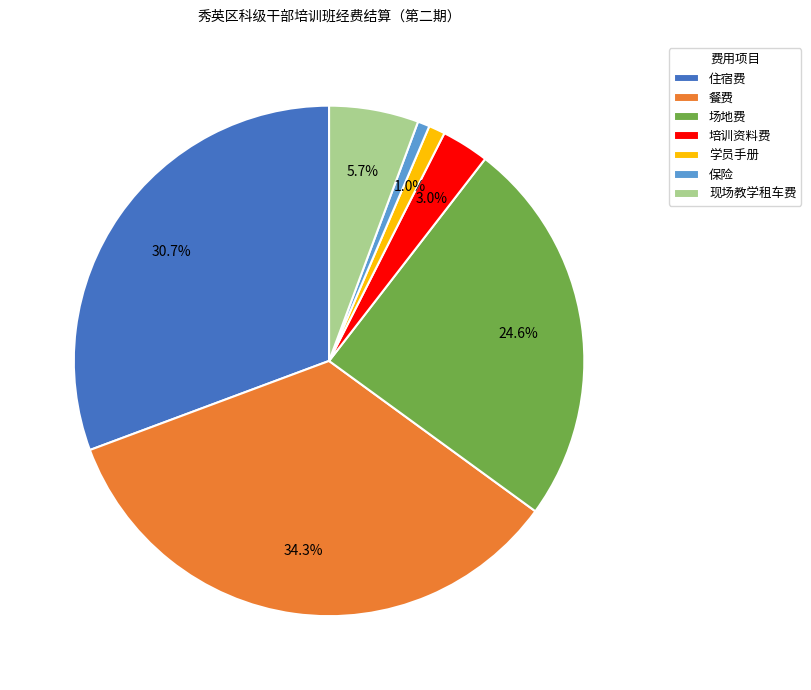

To the nearest percent, what percentage of the pie is 保险?

1%